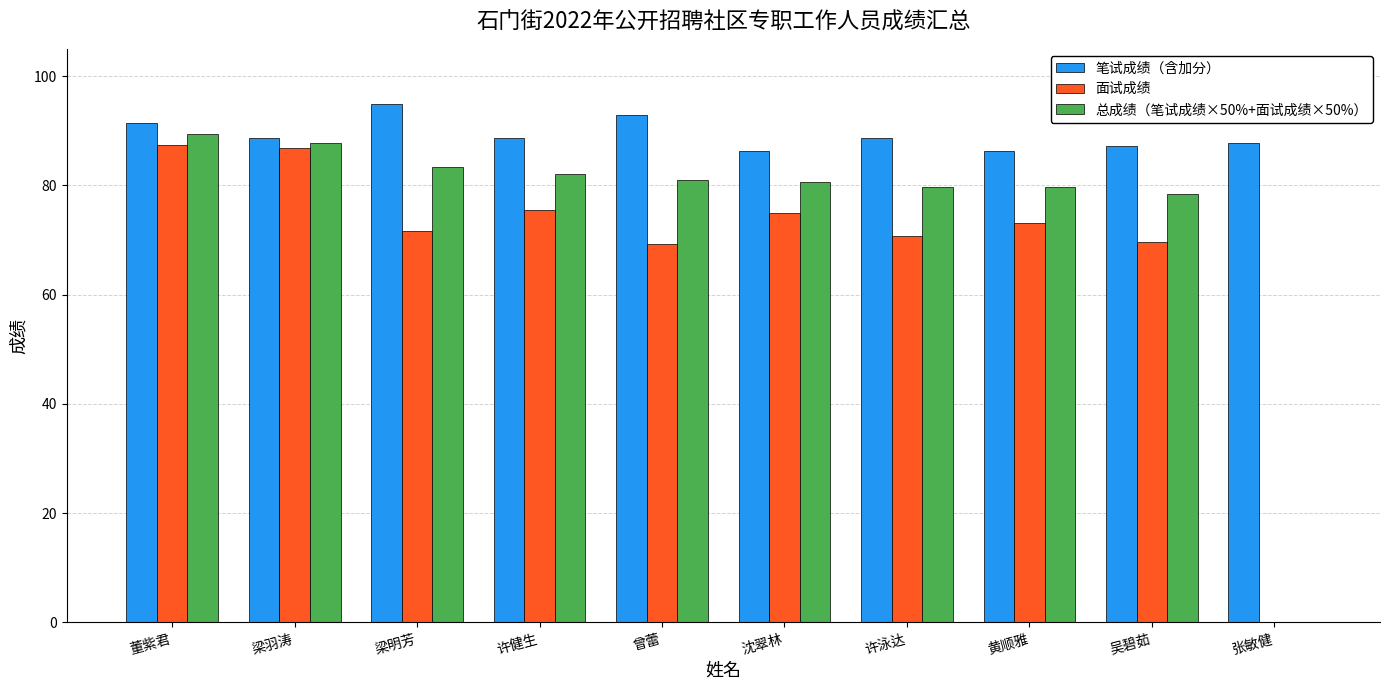

What is the average value of the 总成绩（笔试成绩×50%+面试成绩×50%） series?

74.2